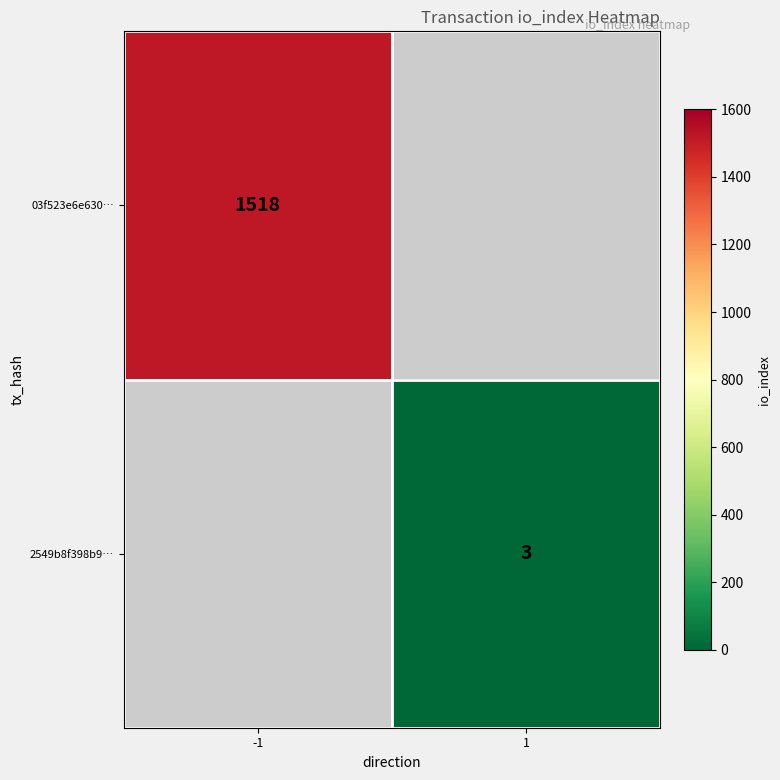

The 2549b8f398b9… series shows 5 at 1. True or false?

False